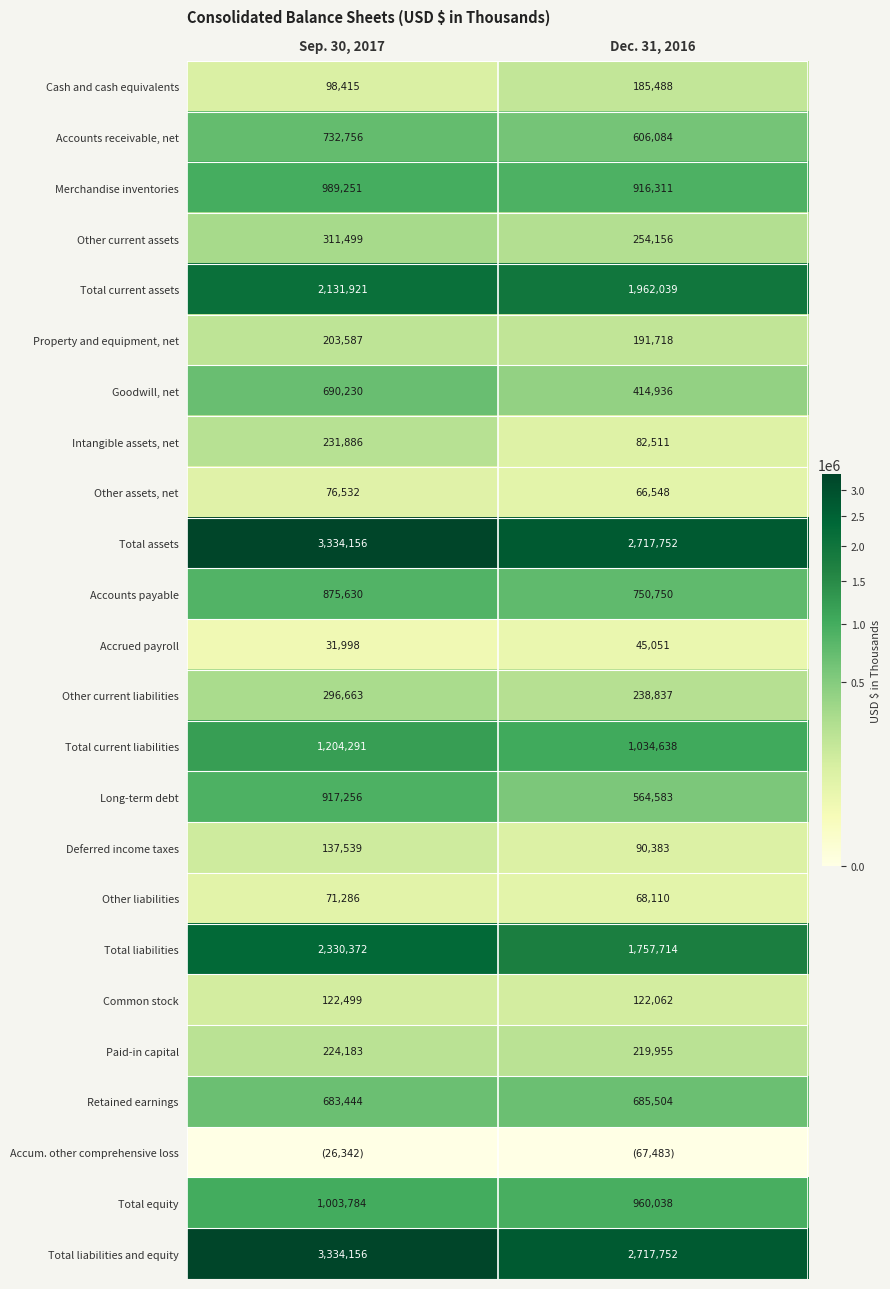

List the labels in order of Total liabilities and equity value, largest first.

Sep. 30, 2017, Dec. 31, 2016